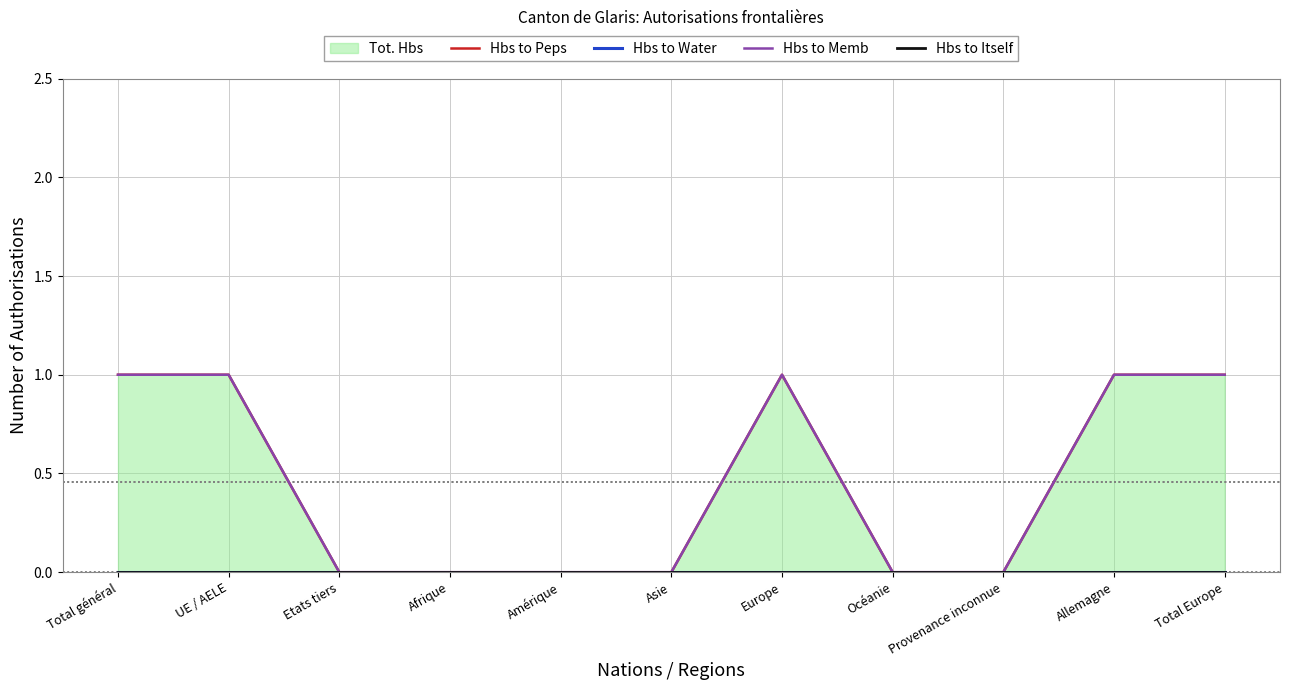

At Asie, list the series in order from smallest to largest.

Hbs to Peps, Hbs to Water, Hbs to Memb, Hbs to Itself